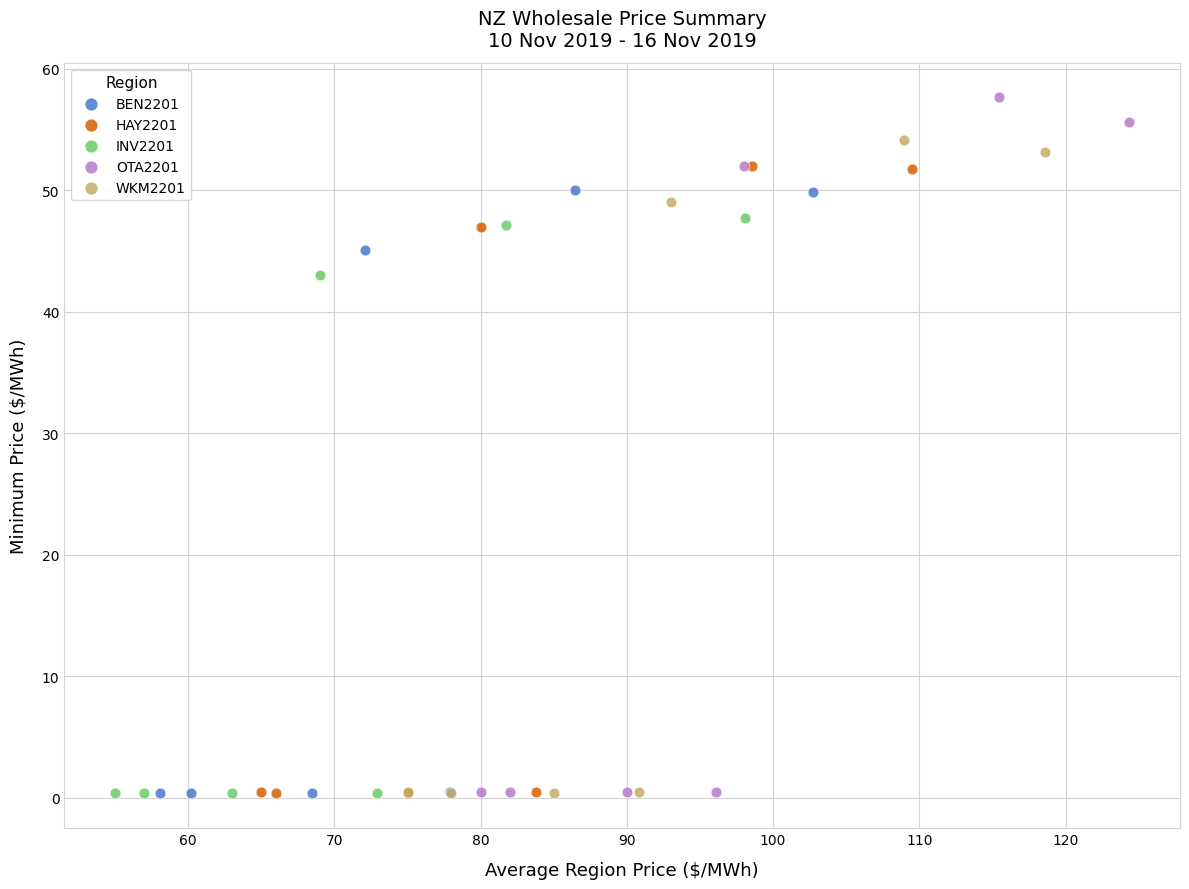

Which series has the widest spread of Y values?

OTA2201